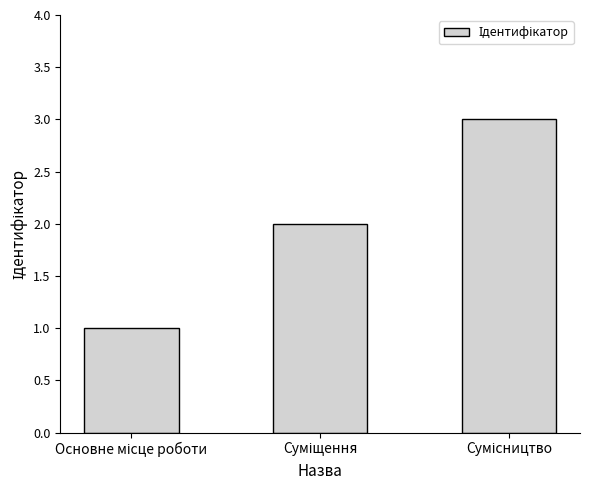

How many categories are shown in the chart?

3